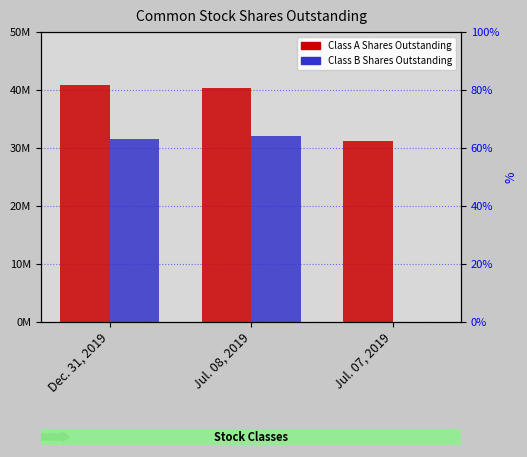

Where does the Class A Shares Outstanding series first go above 40296166?

Dec. 31, 2019